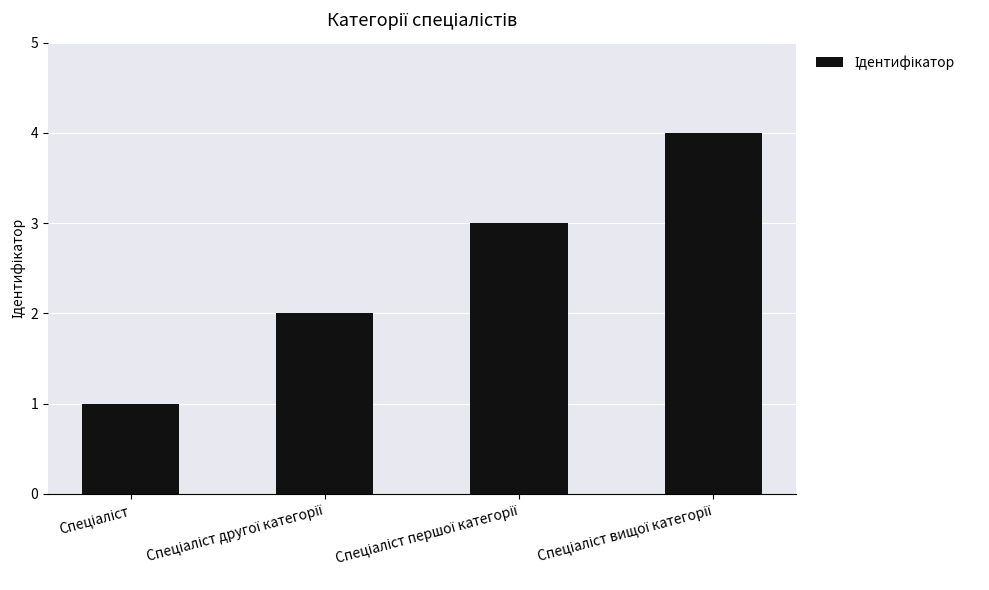

What is the sum of all values?

10